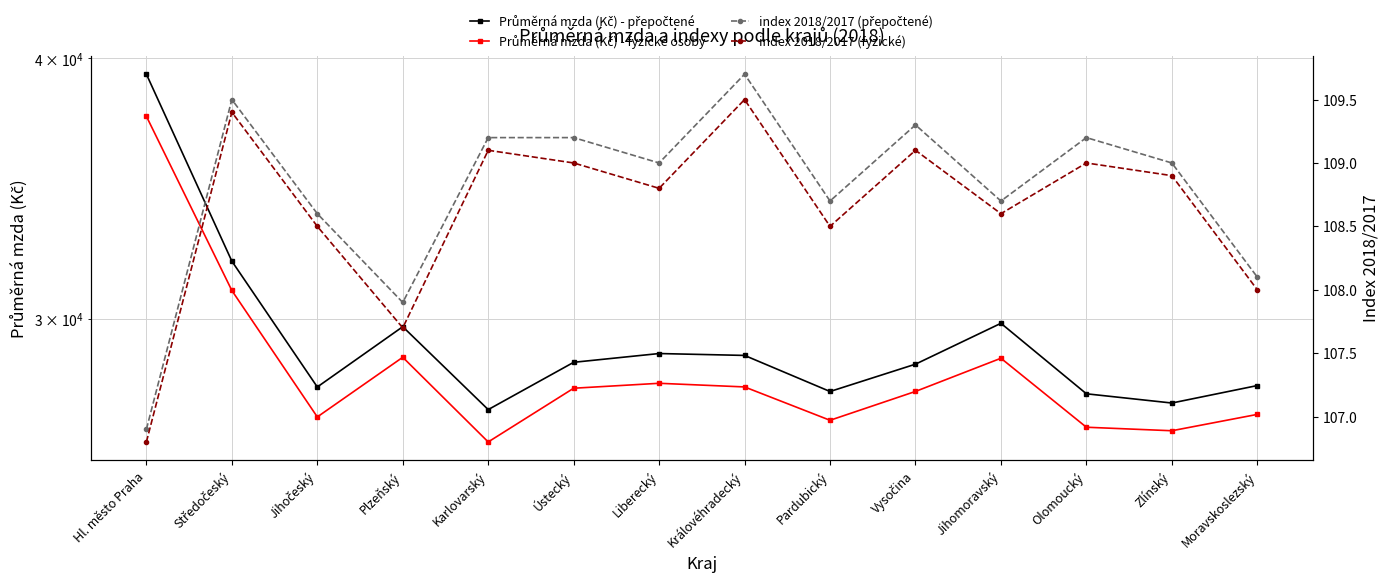

At how many categories does at least one series exceed 20954?

14